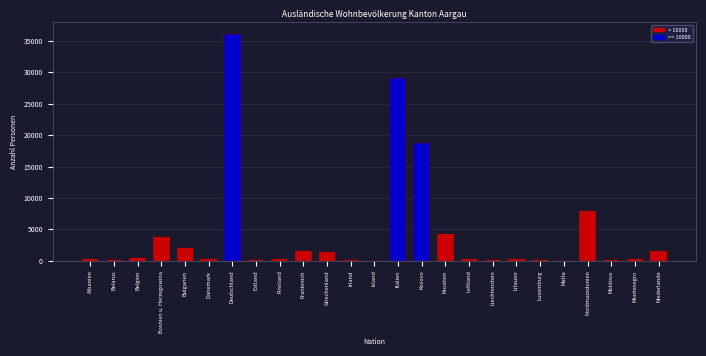

Which has a higher value, Kroatien or Montenegro?

Kroatien